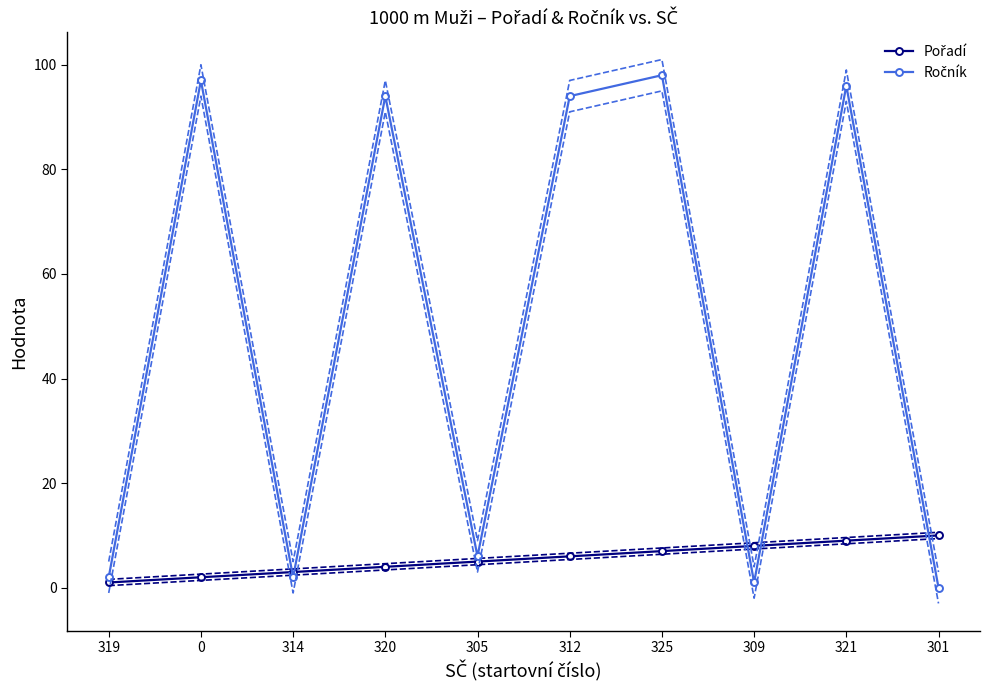

True or false: Ročník has a value of 45 at 301.

False